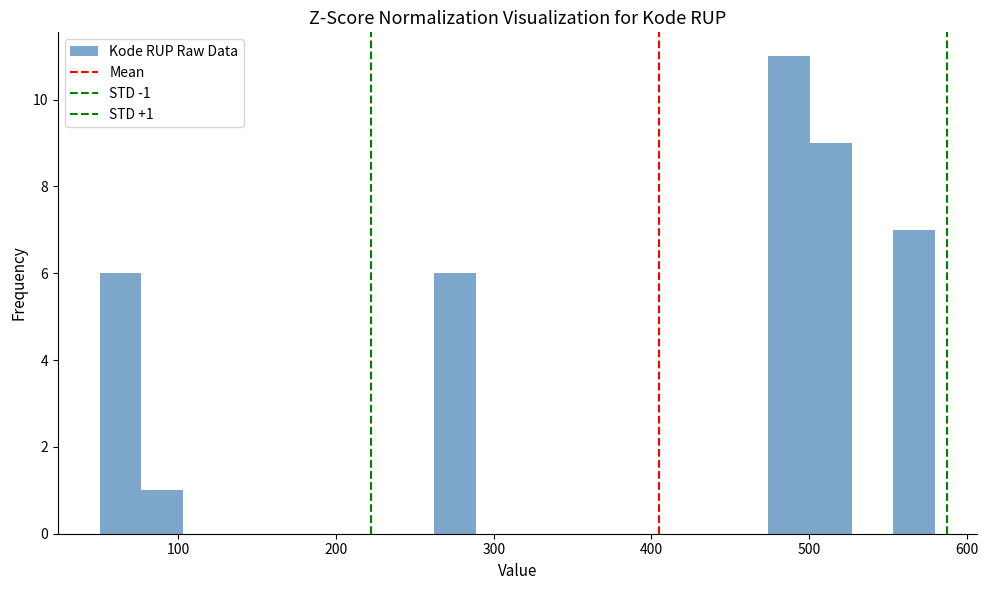

Around what value on the x-axis is the tallest bar? Give the approximate position of its centre, as read against the axis.

490